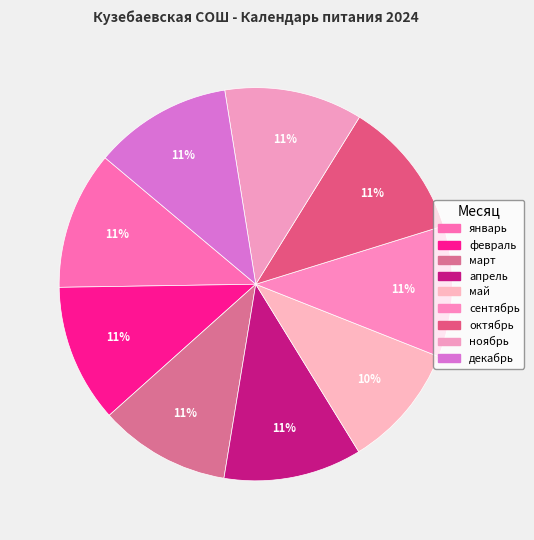

Count the number of slices in the pie.

9